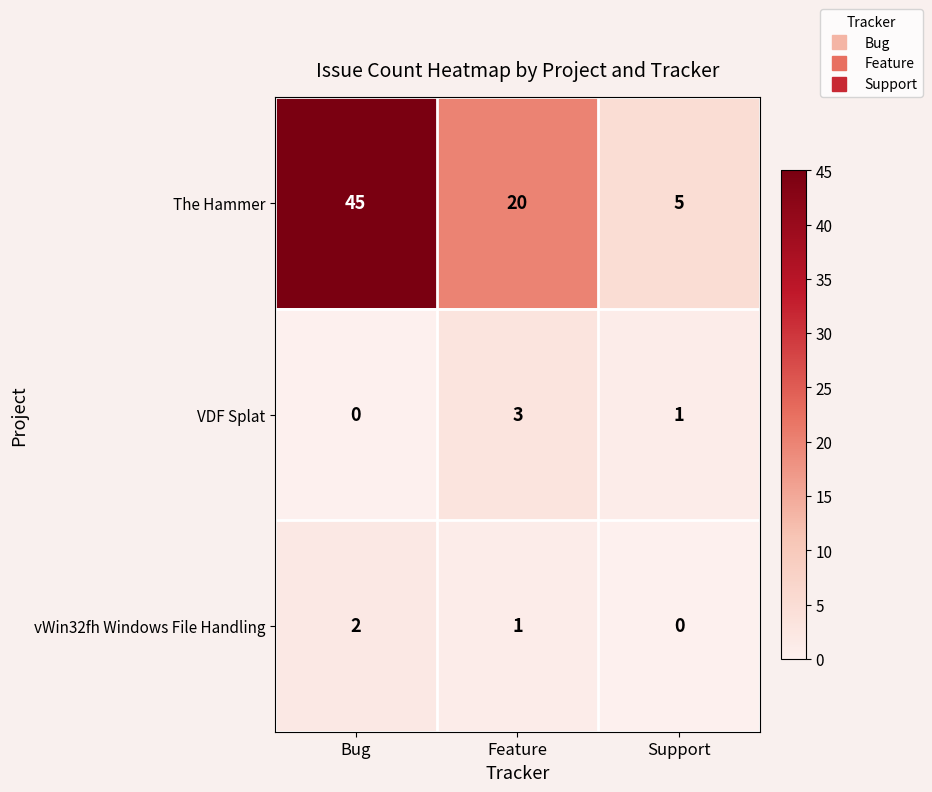

At which category is the sum across all series the highest?

Bug